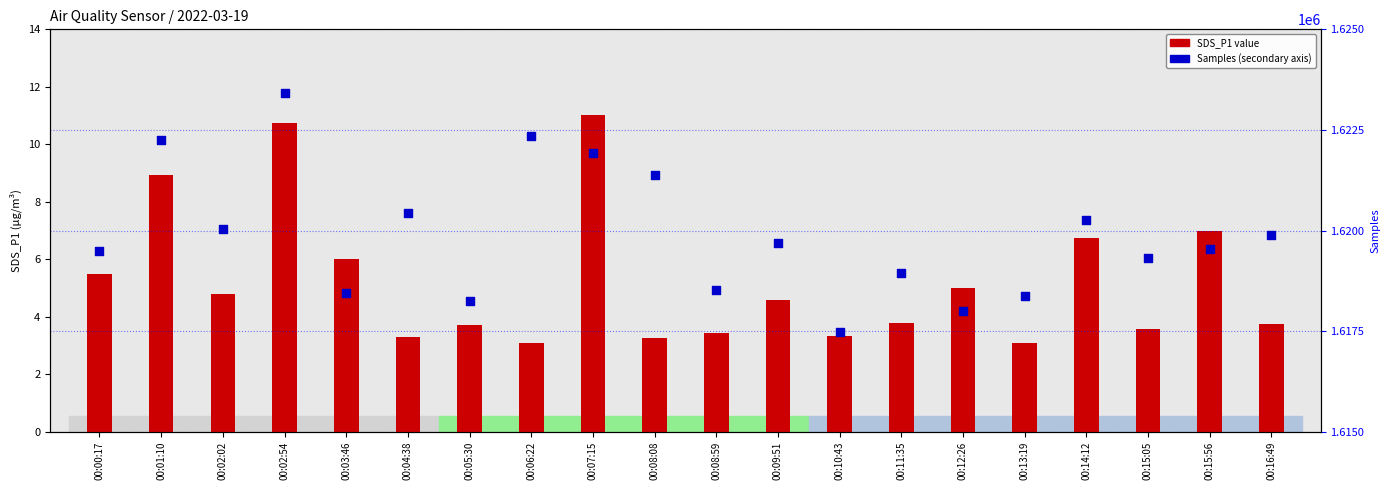

What are all the series names shown in the legend?

SDS_P1, Samples